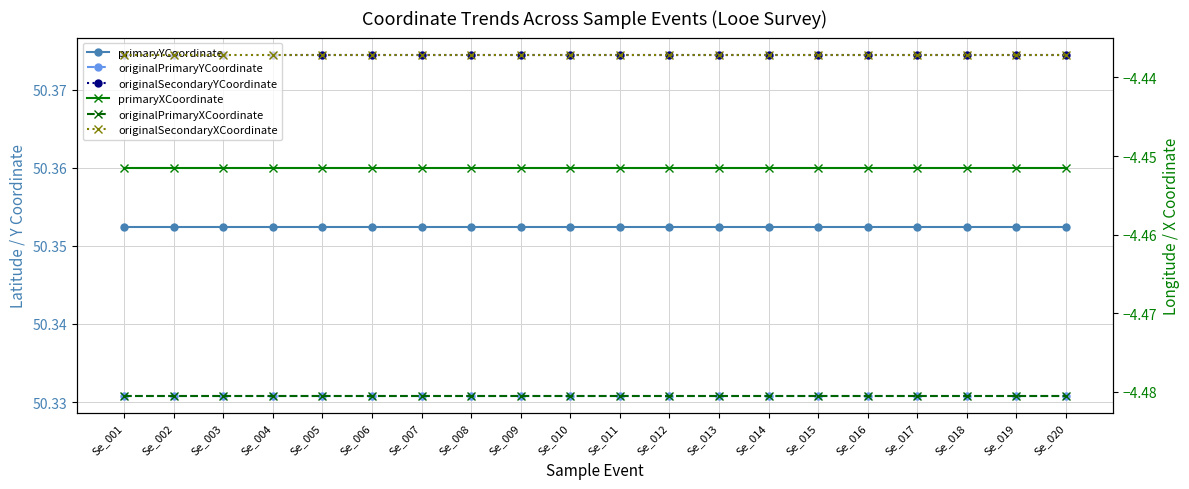

Is it true that originalSecondaryXCoordinate equals -1.1 at Se_013?

False